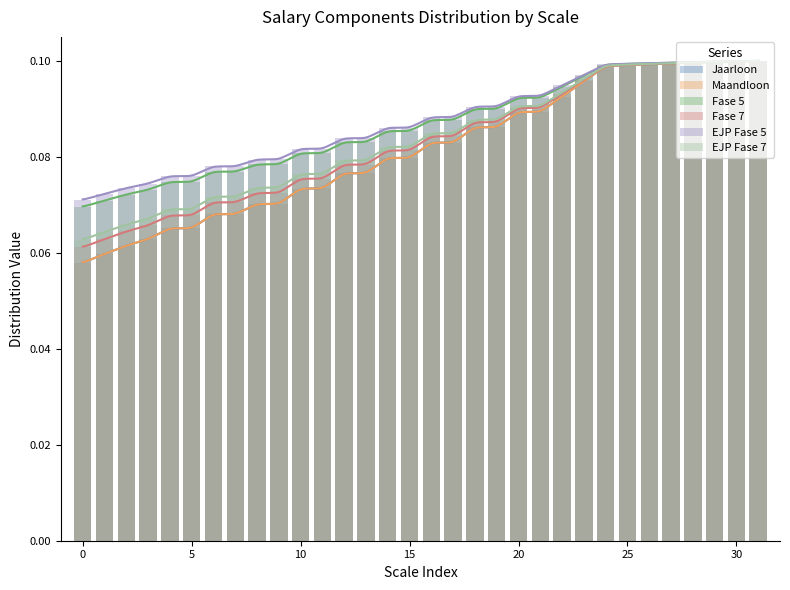

How many bars are there in each group?

6